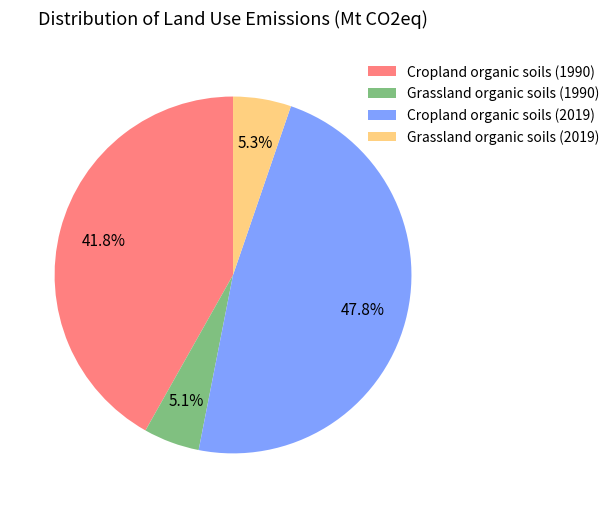

Which slice is the largest?

Cropland organic soils (2019)